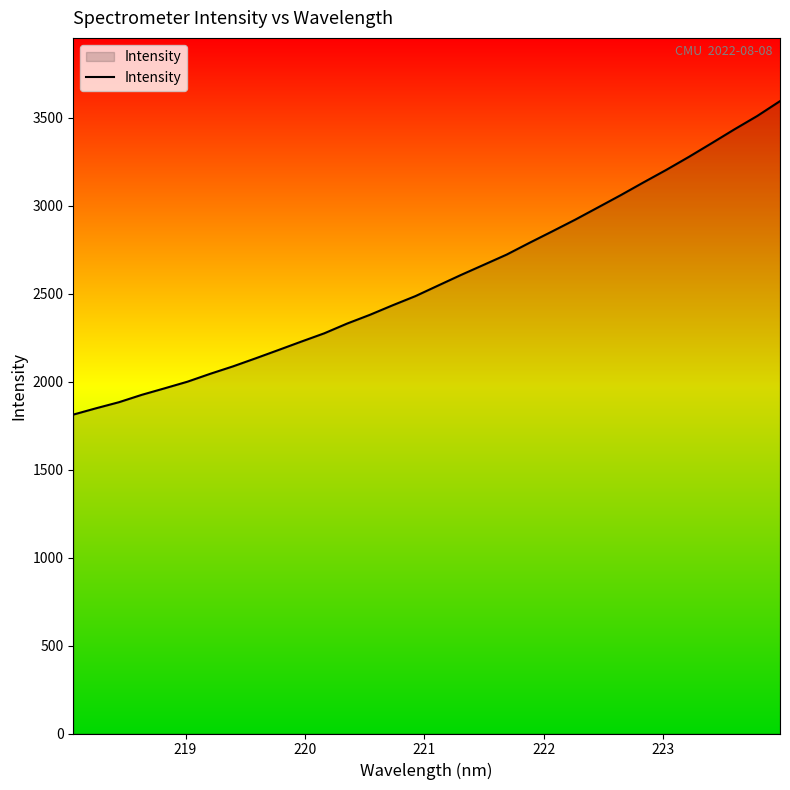

True or false: there are more than 0 points higher than both neighbors.

False